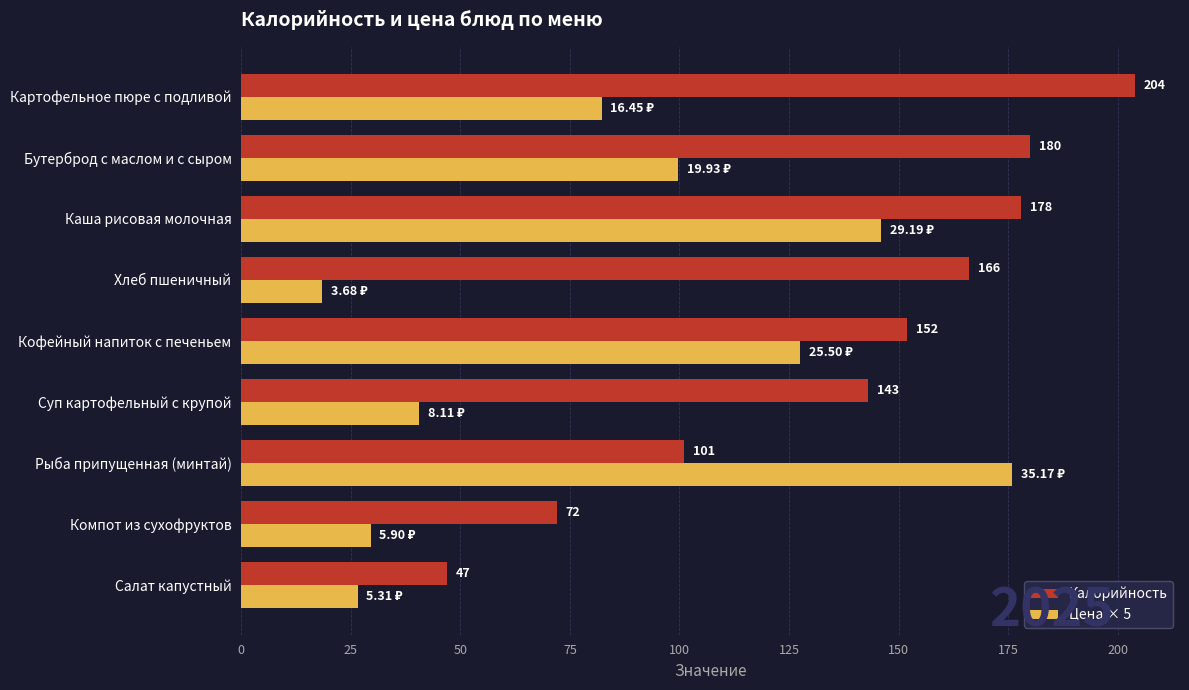

Which category has the highest value in the Цена × 5 series?

Рыба припущенная (минтай)